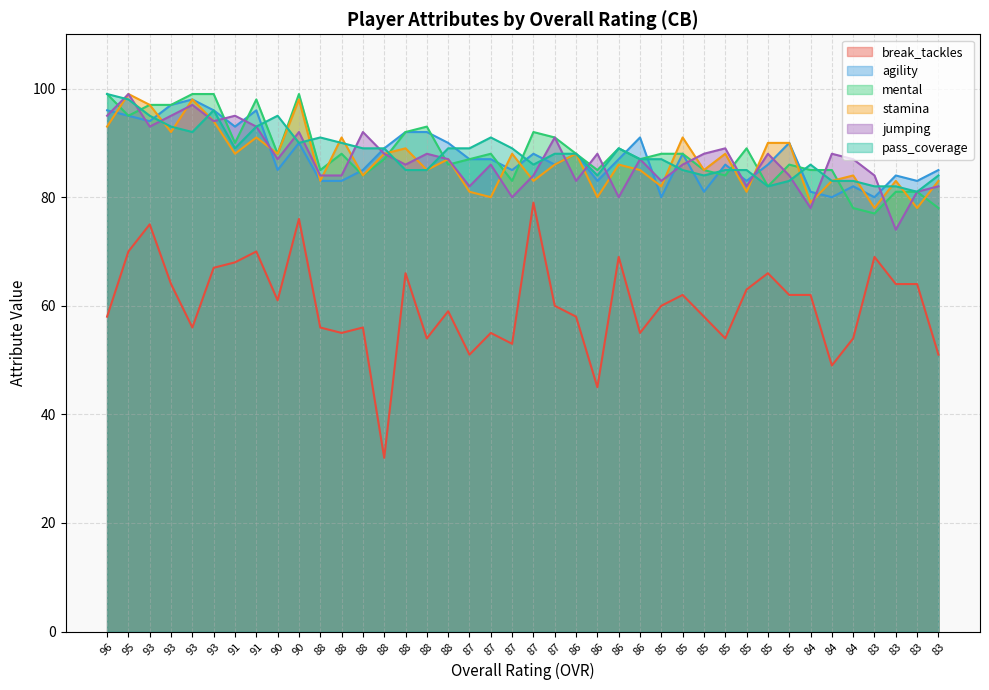

List the labels in order of stamina value, smallest first.

83, 83, 84, 87, 86, 87, 85, 85, 88, 87, 84, 83, 83, 88, 84, 88, 86, 85, 87, 86, 88, 91, 90, 88, 87, 86, 85, 88, 85, 85, 91, 88, 85, 93, 96, 93, 93, 93, 90, 95